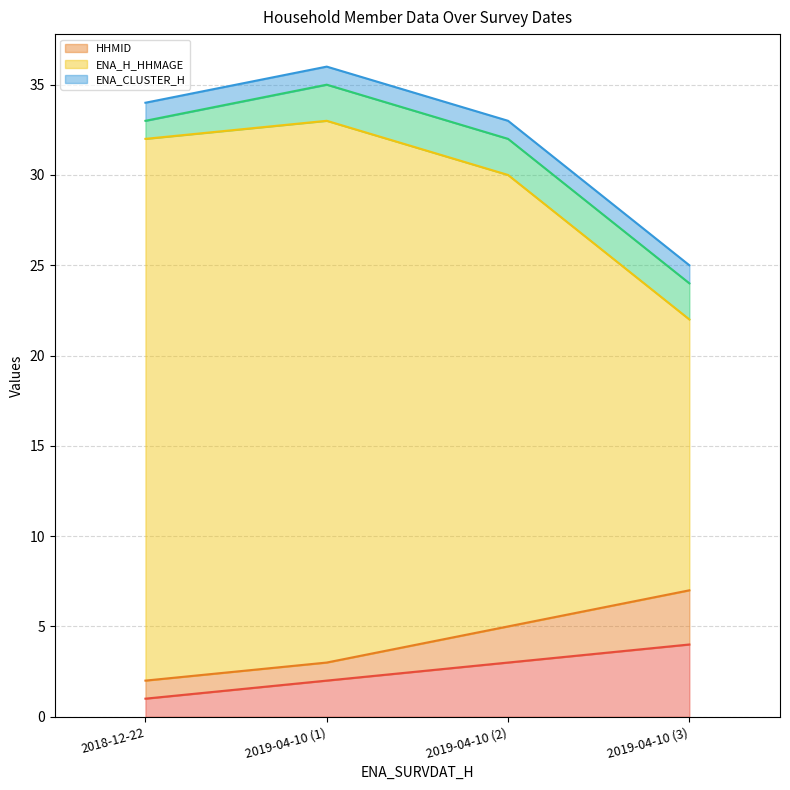

What is the label of the 3rd point from the left?

2019-04-10 (2)